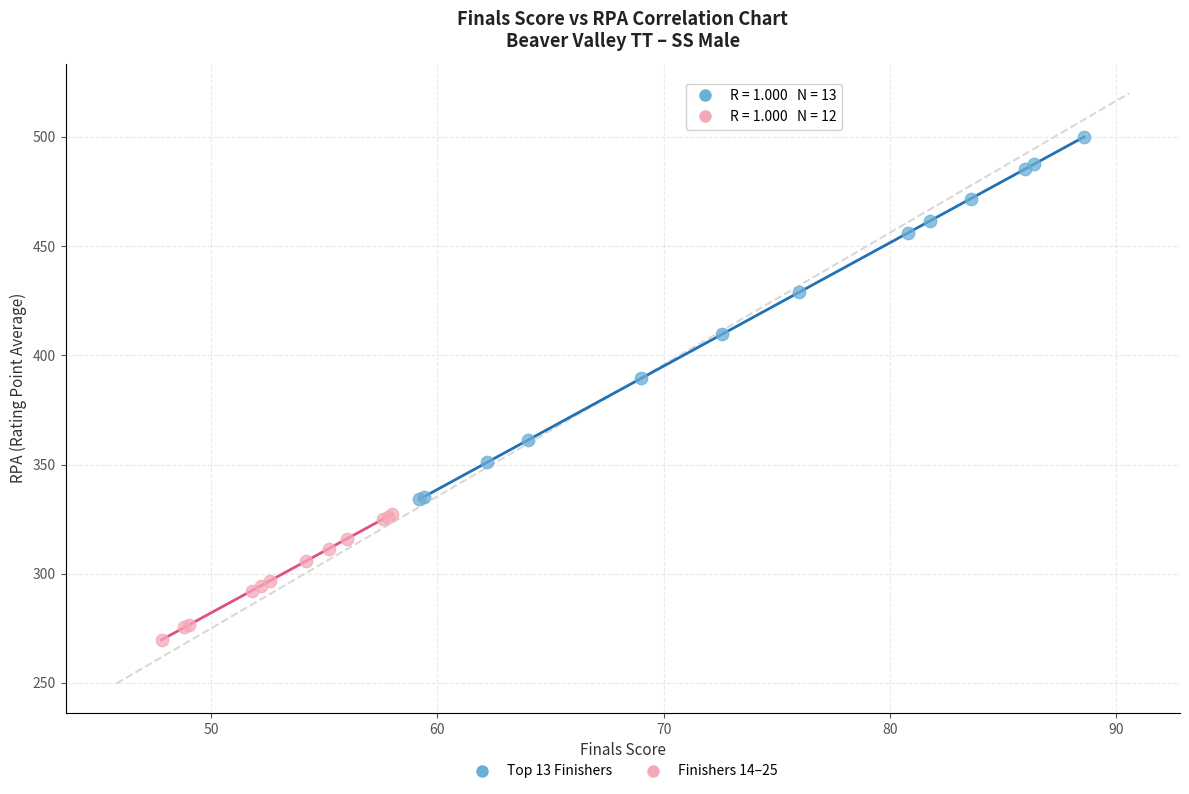

Which series contains the lowest Y value?

Finishers 14–25